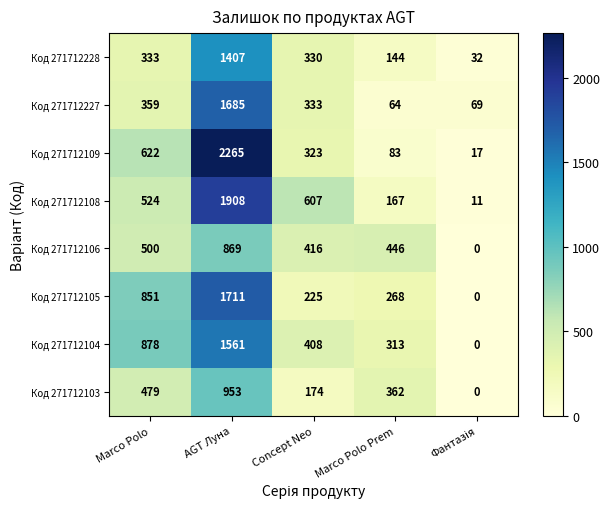

What is the sum of the Код 271712105 values at AGT Луна and Concept Neo?

1936